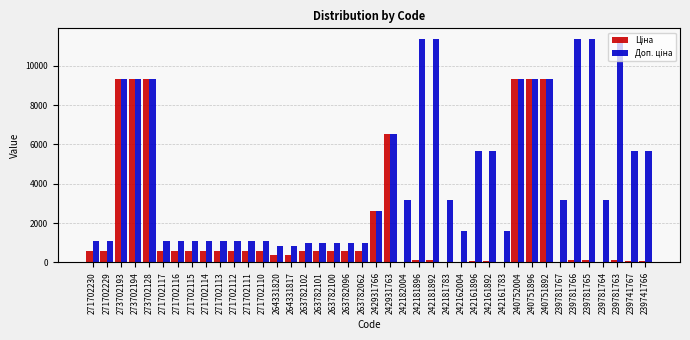

What is the greatest value displayed?

11334.0